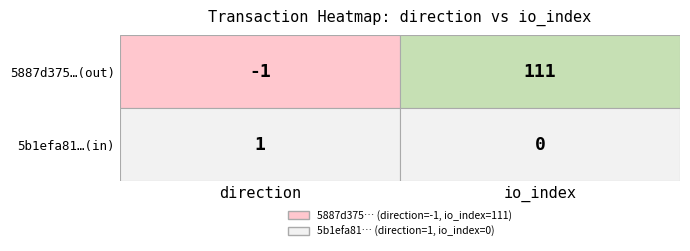

How many positive values does the 5b1efa8133dd8df6762a15e4a27cb741ddc25aa series have?

1